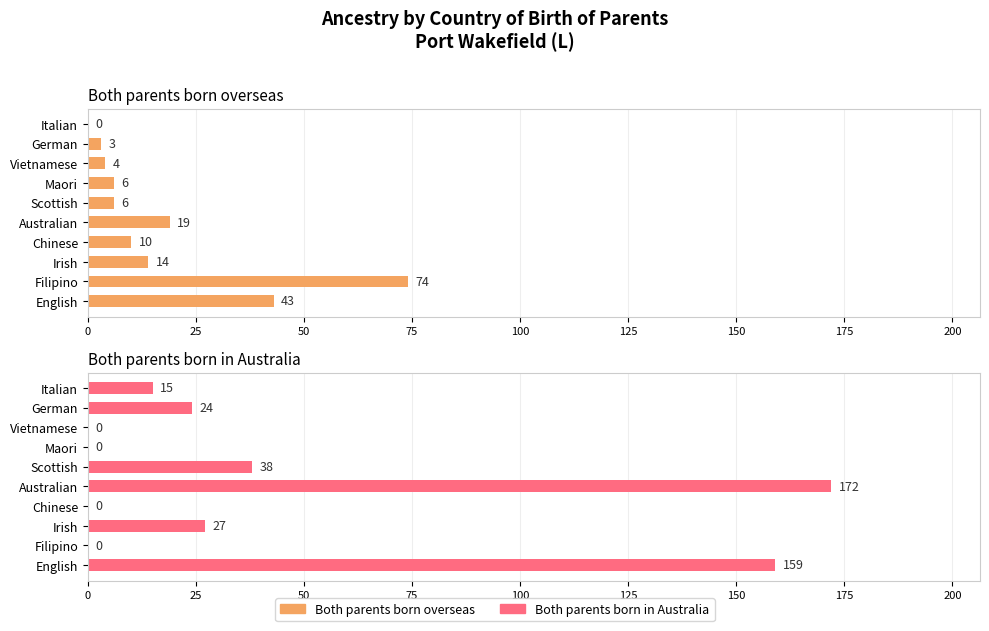

The value of Both parents born in Australia at English is 159. True or false?

True